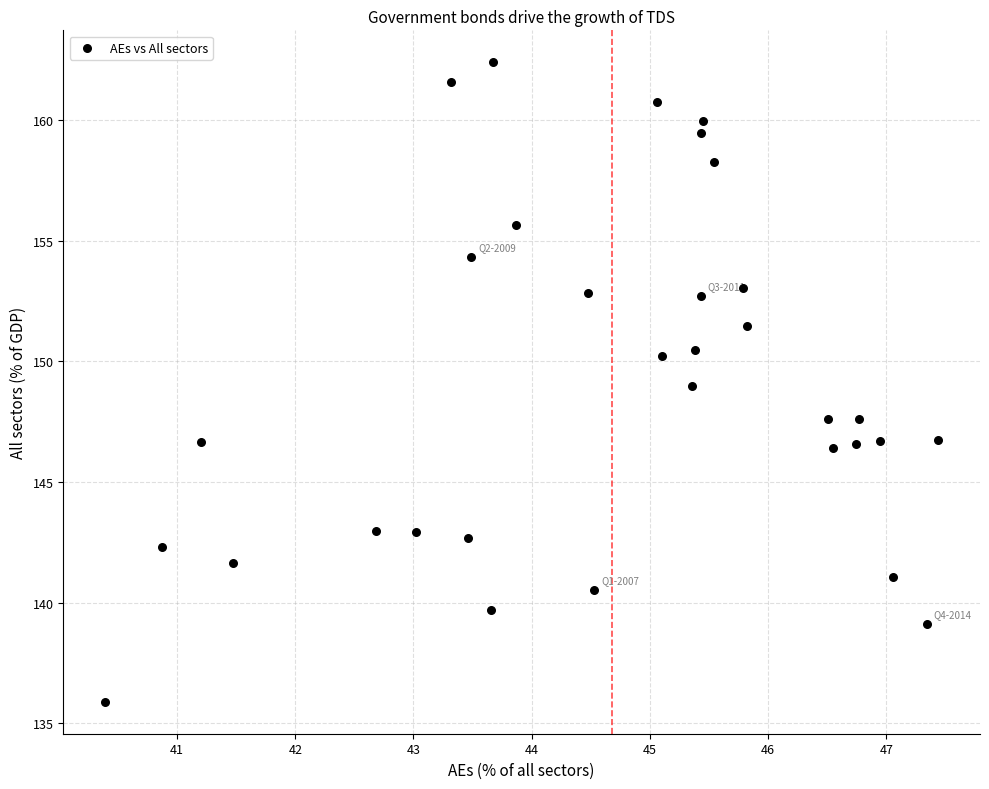

What is the range of Y values (max minus min)?

26.5